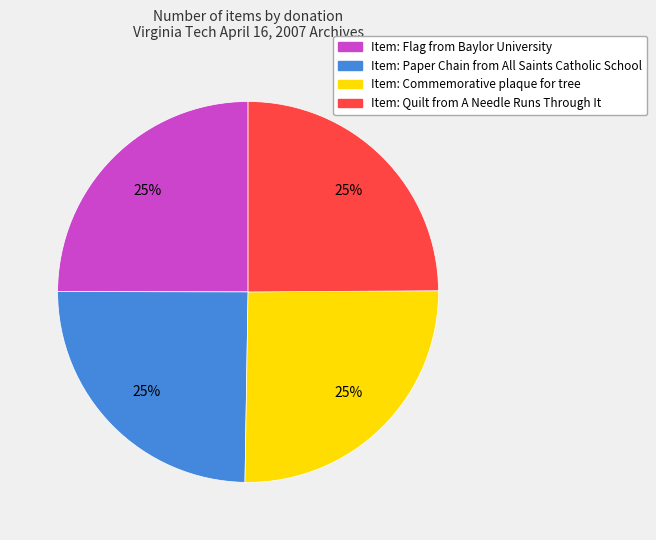

To the nearest percent, what is the average slice percentage?

25%